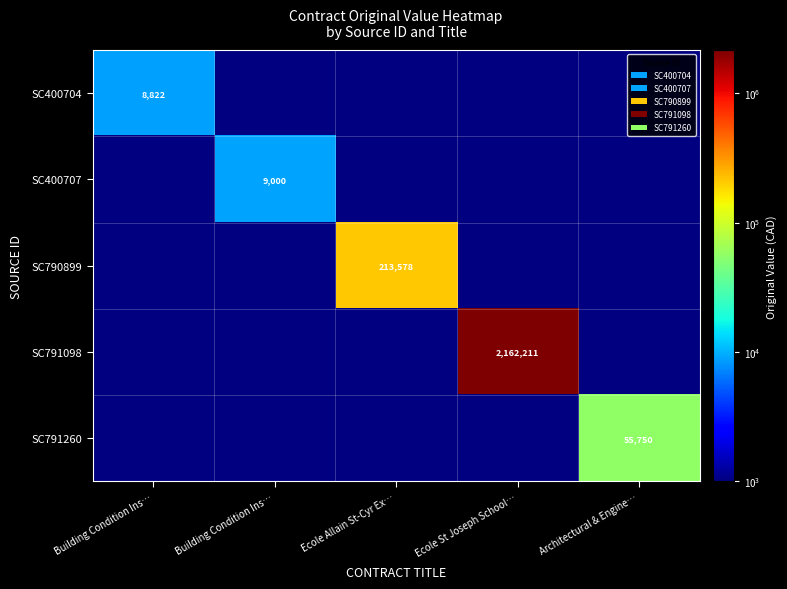

How many values in SC790899 are above zero?

1